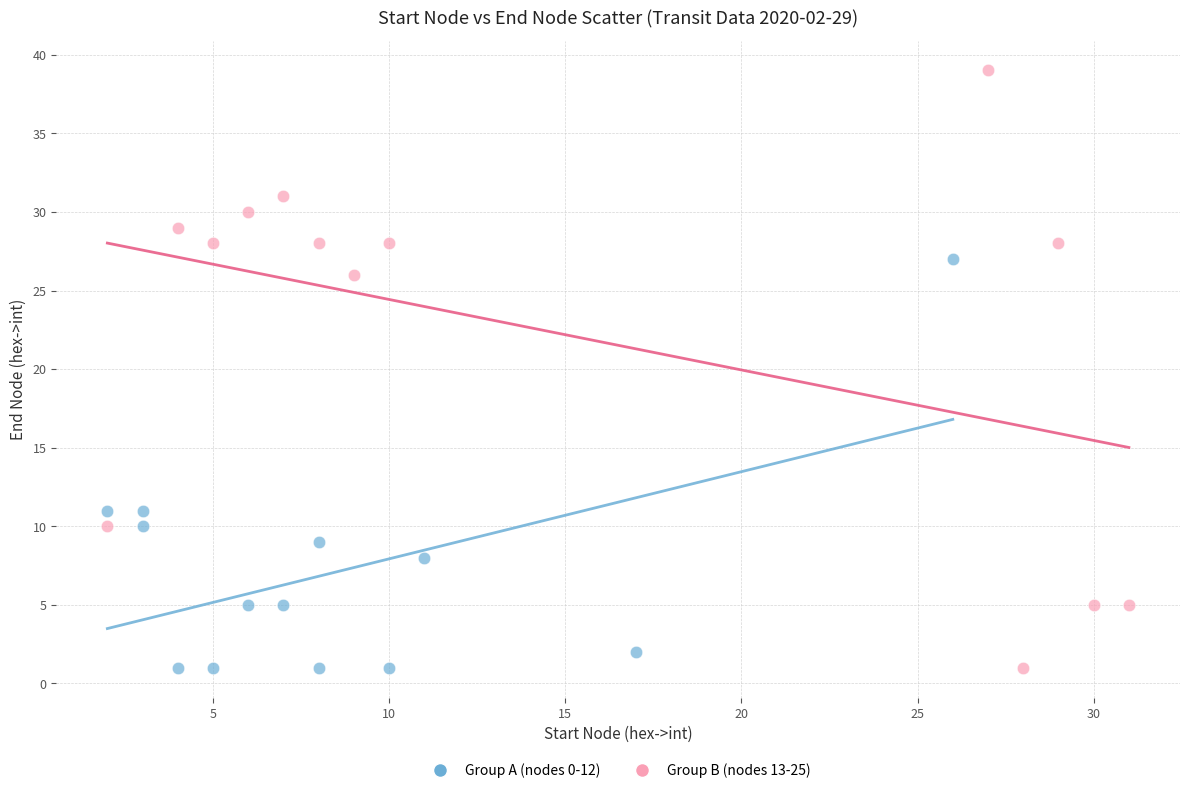

Which series has the largest Y range (max minus min)?

Group B (nodes 13-25)